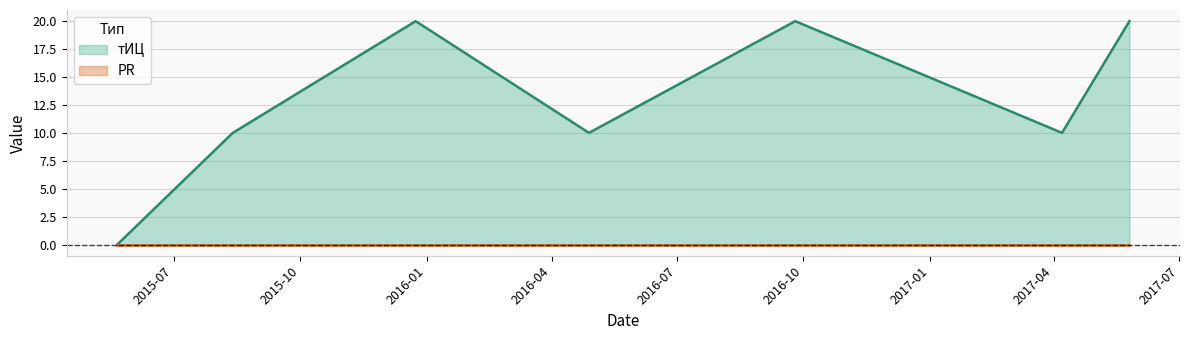

Rank the categories by value from lowest to highest.

2015-05-21, 2015-08-13, 2016-04-28, 2017-04-07, 2015-12-24, 2016-09-25, 2017-05-26